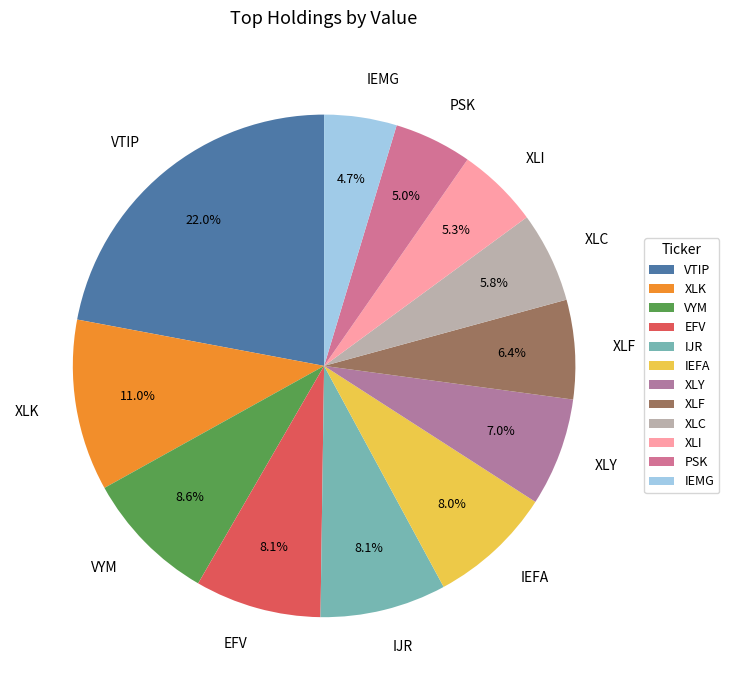

Is there a majority slice in this chart?

No